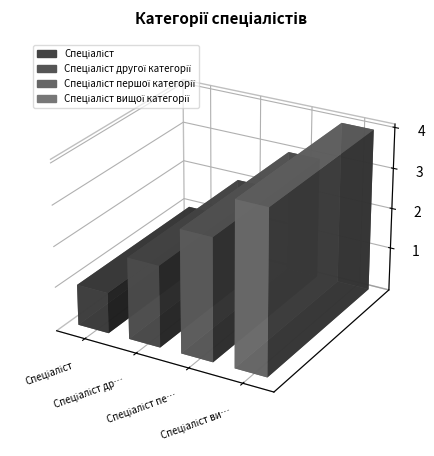

What is the average value?

2